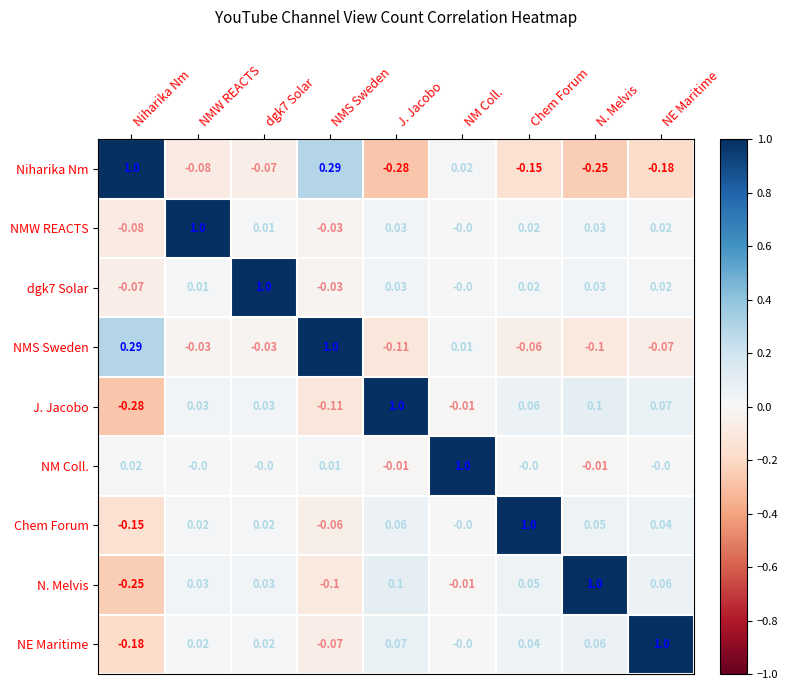

Which category has the highest value in the NM Coll. series?

NM Coll.